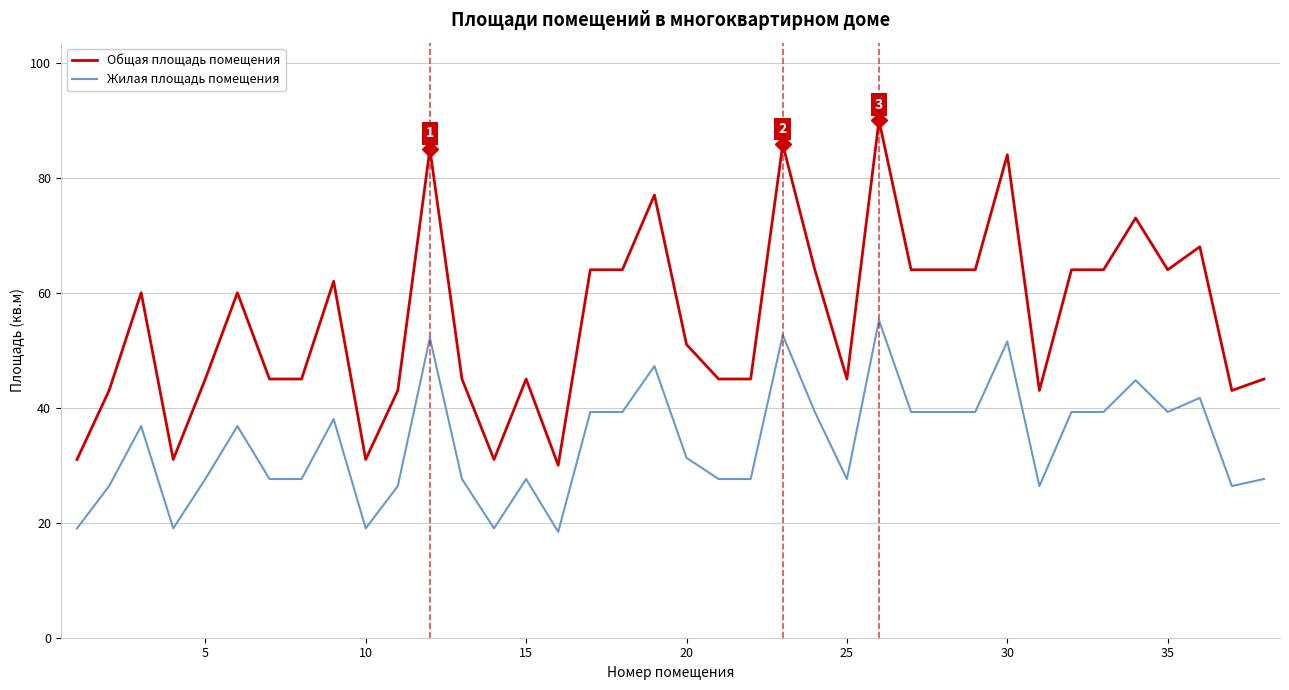

Which series has the largest total across all categories?

Общая площадь помещения